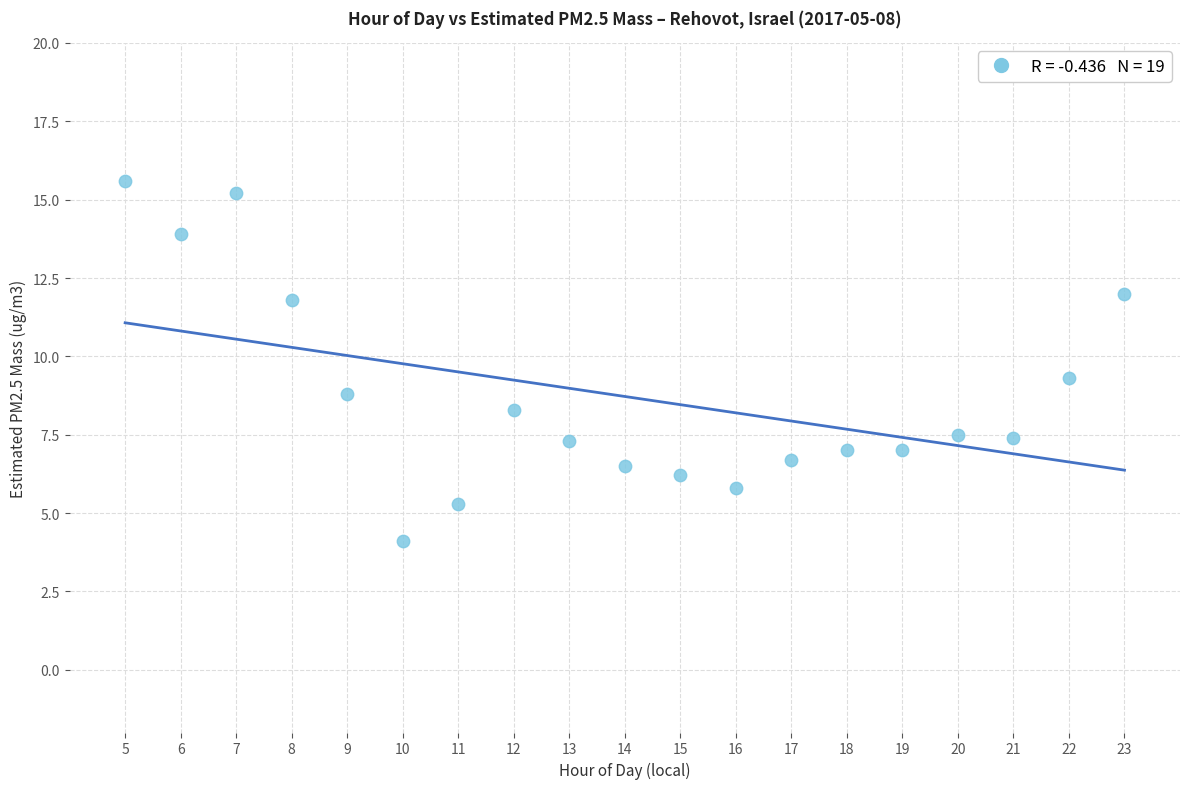

What is the range of X values (max minus min)?

18.0